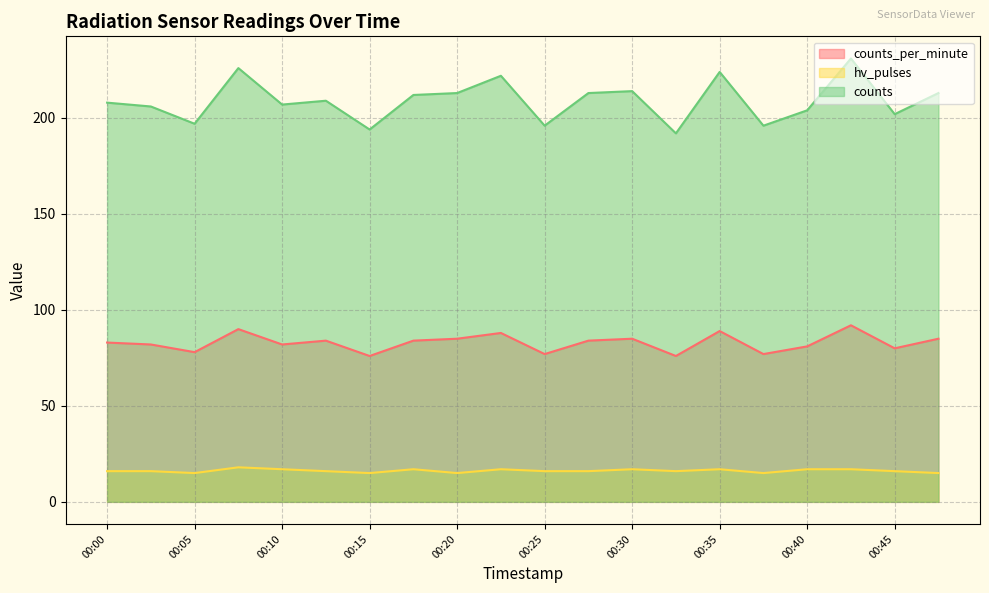

Reading left to right, list all the values displayed in this chart.

counts_per_minute: 83	82	78	90	82	84	76	84	85	88	77	84	85	76	89	77	81	92	80	85
hv_pulses: 16	16	15	18	17	16	15	17	15	17	16	16	17	16	17	15	17	17	16	15
counts: 208	206	197	226	207	209	194	212	213	222	196	213	214	192	224	196	204	231	202	213